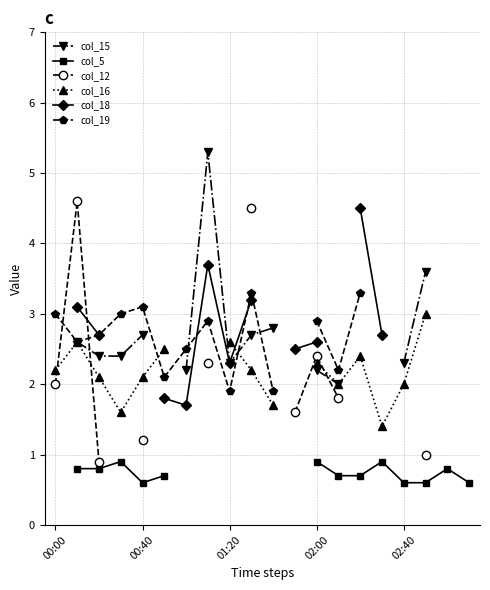

Is the value of col_15 at 00:00 greater than the value of col_19 at 11?

No